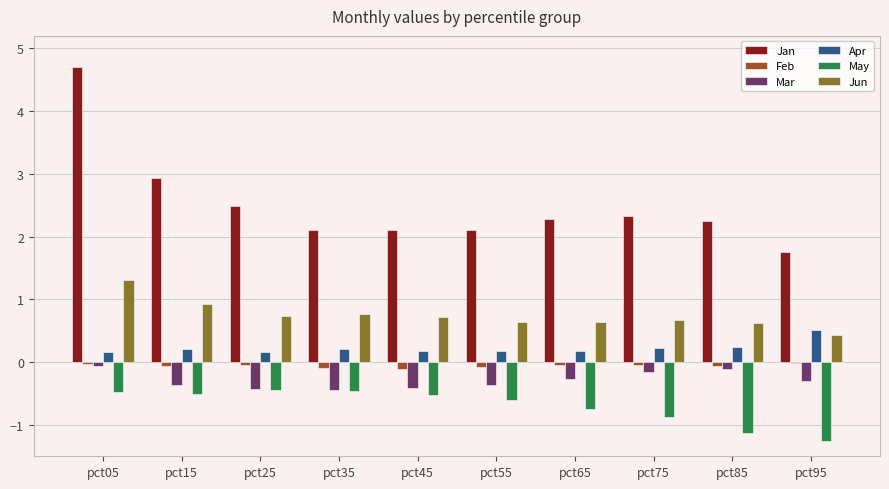

What is the greatest value displayed?

4.7